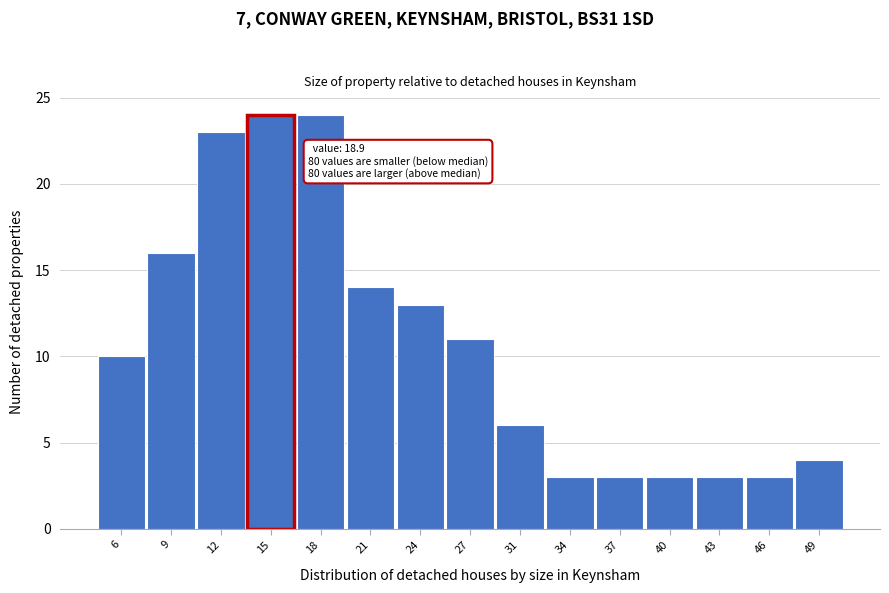

Reading left to right, extract all data points from this chart.

6=10	9=16	12=23	15=24	18=24	21=14	24=13	27=11	31=6	34=3	37=3	40=3	43=3	46=3	49=4